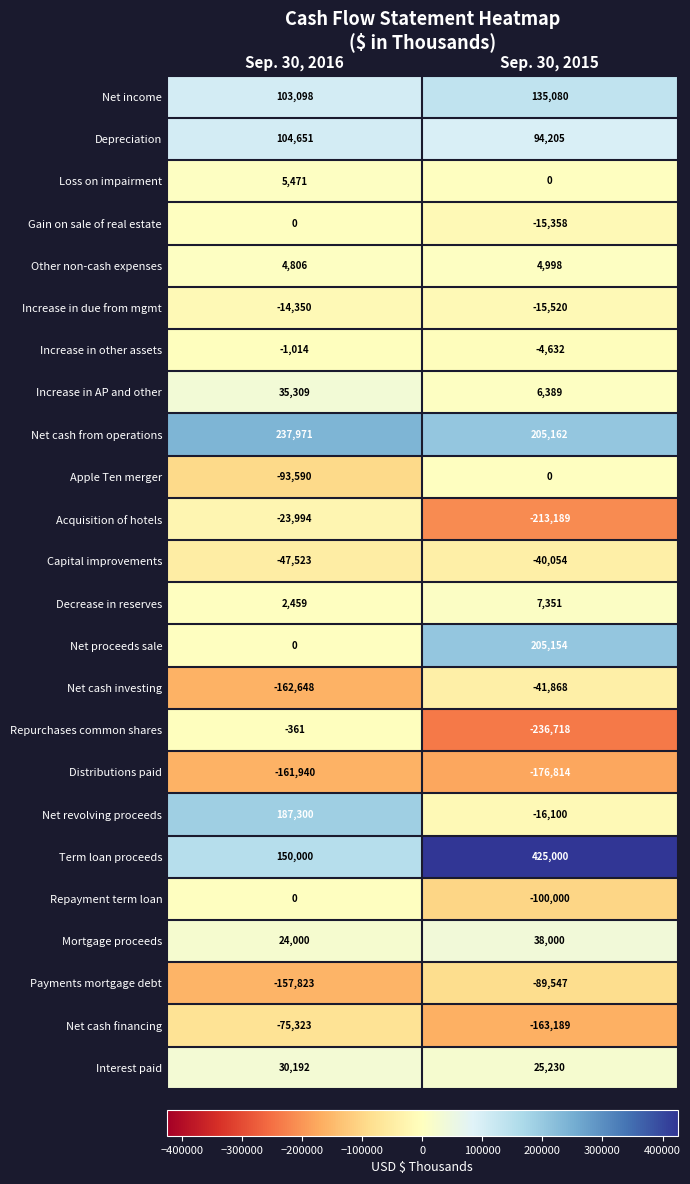

At which category is the sum across all series the highest?

Sep. 30, 2016